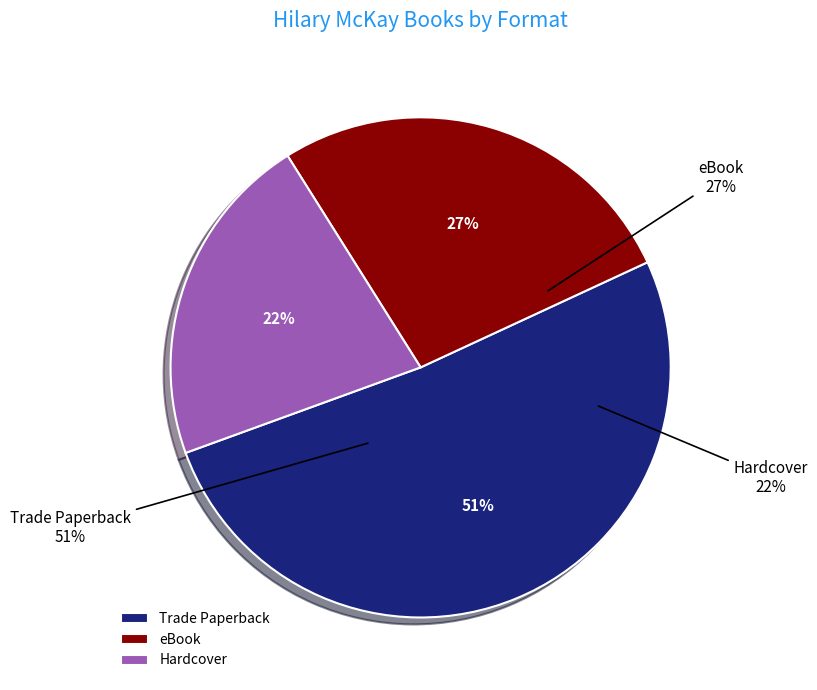

Approximately how many times larger is the value at Trade Paperback compared to Hardcover?

2.4